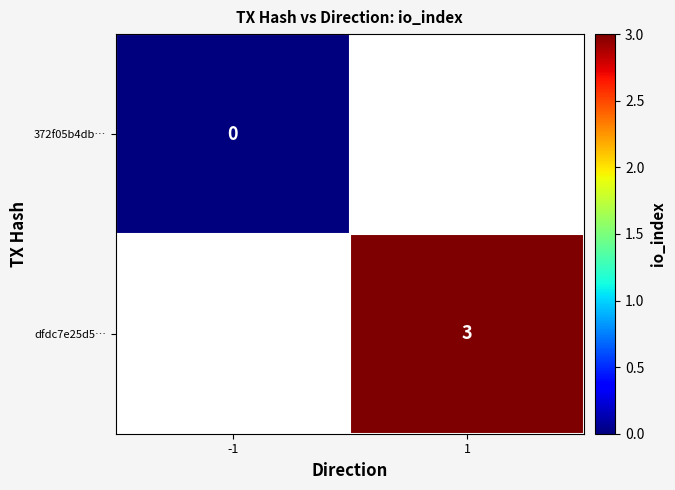

The dfdc7e25d5… series shows 3 at 1. True or false?

True